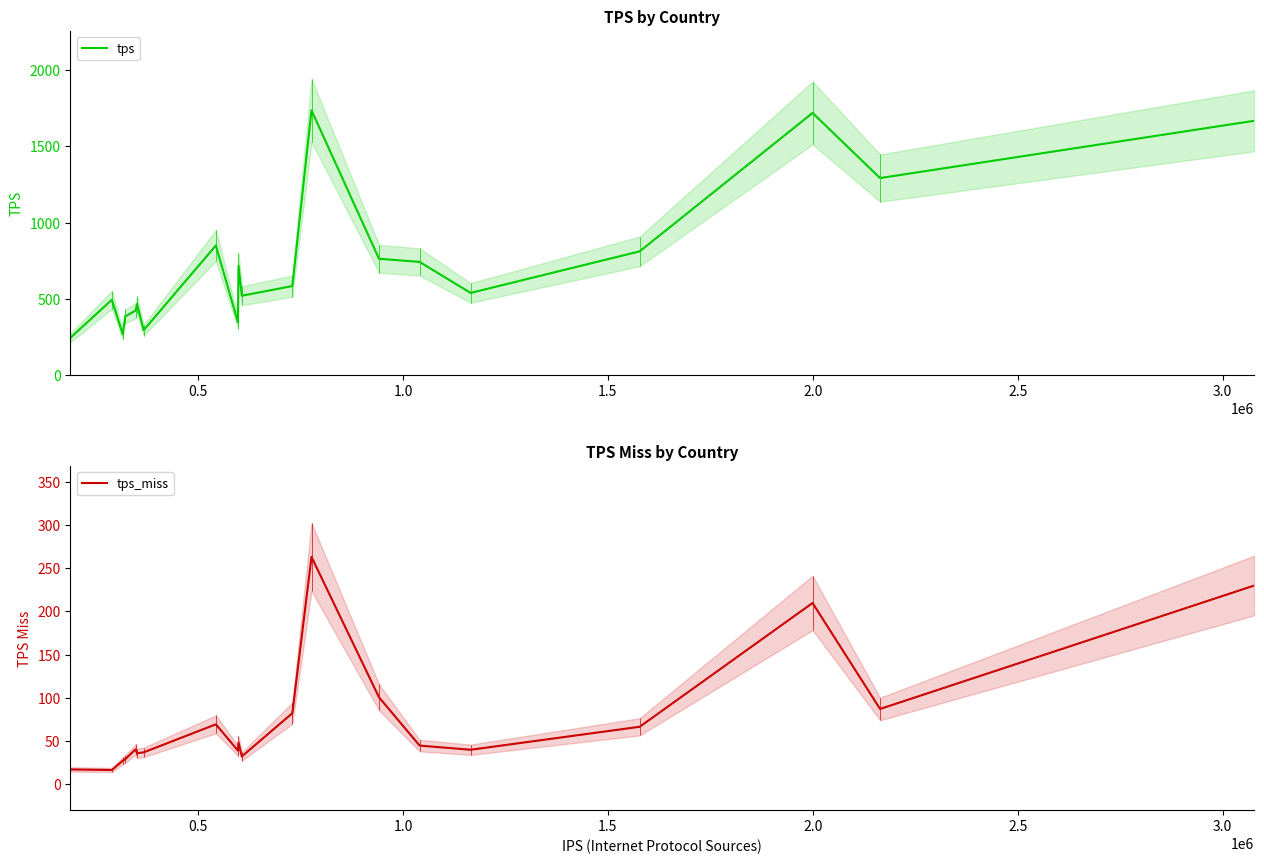

How many lines are shown in the chart?

2